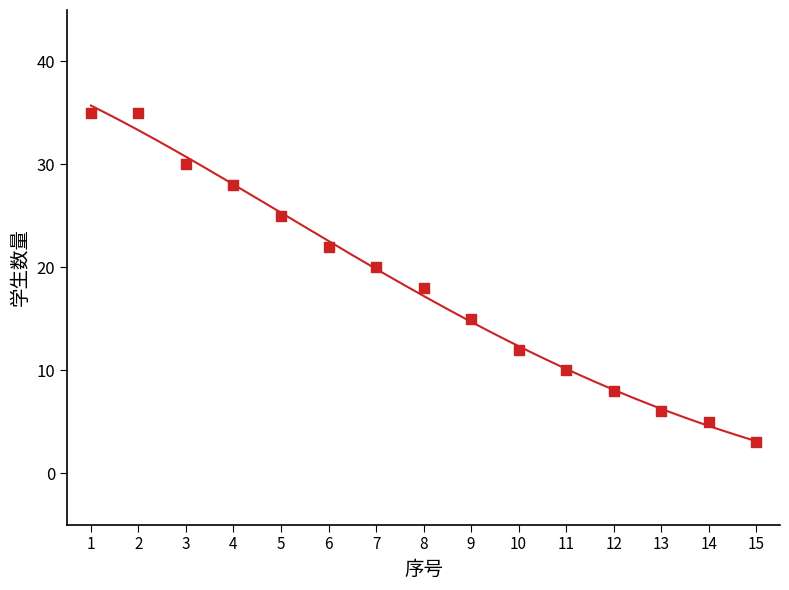

What is the range of Y values (max minus min)?

32